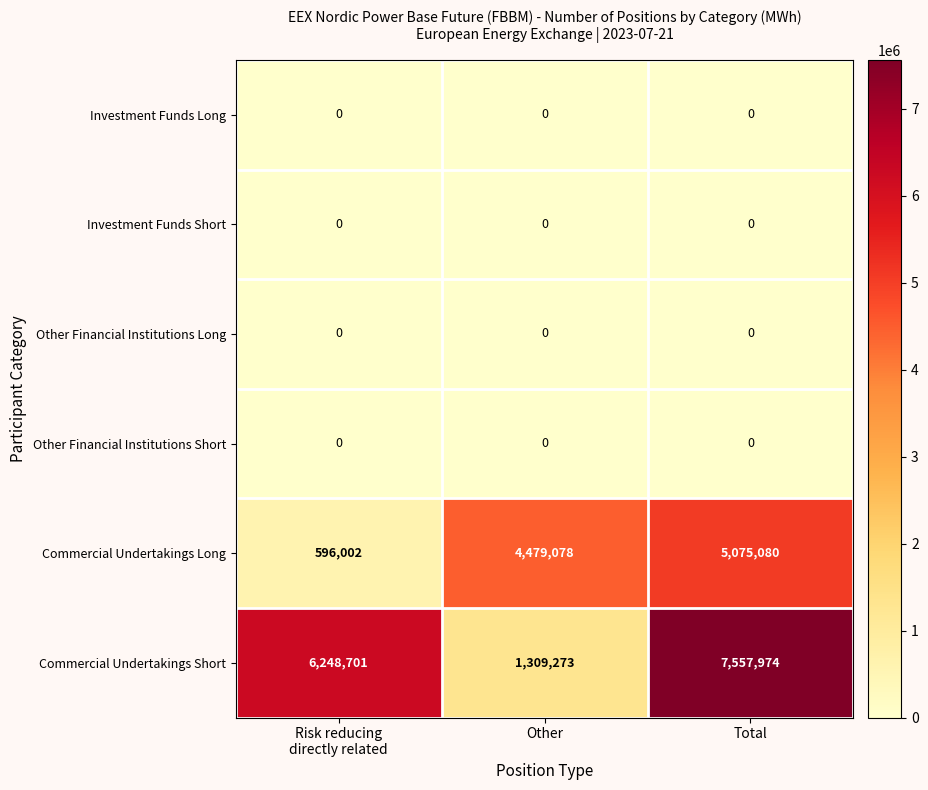

What is the highest value of the Commercial Undertakings Short series?

7557974